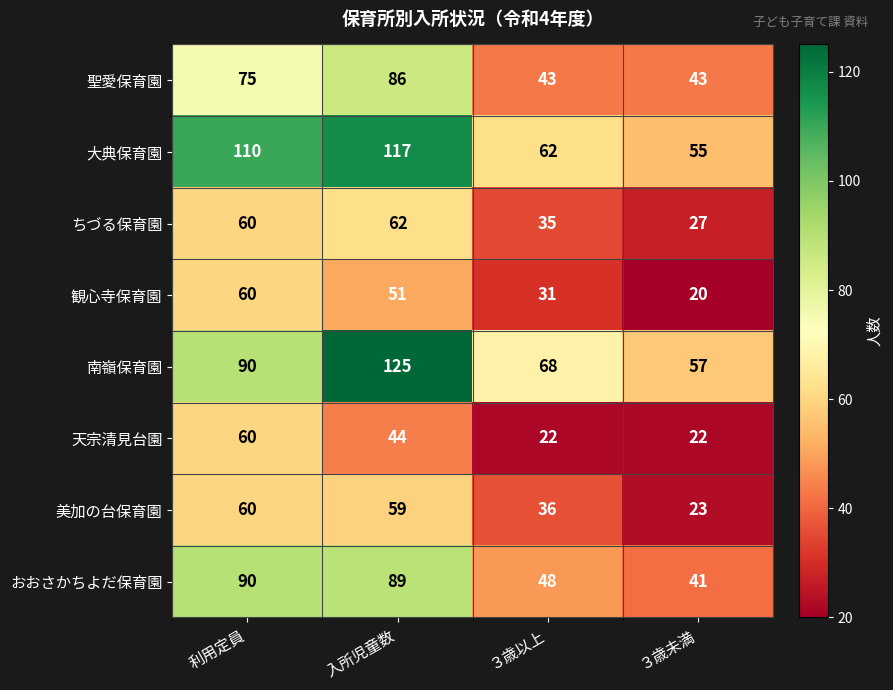

What is the sum of all 聖愛保育園 values?

247